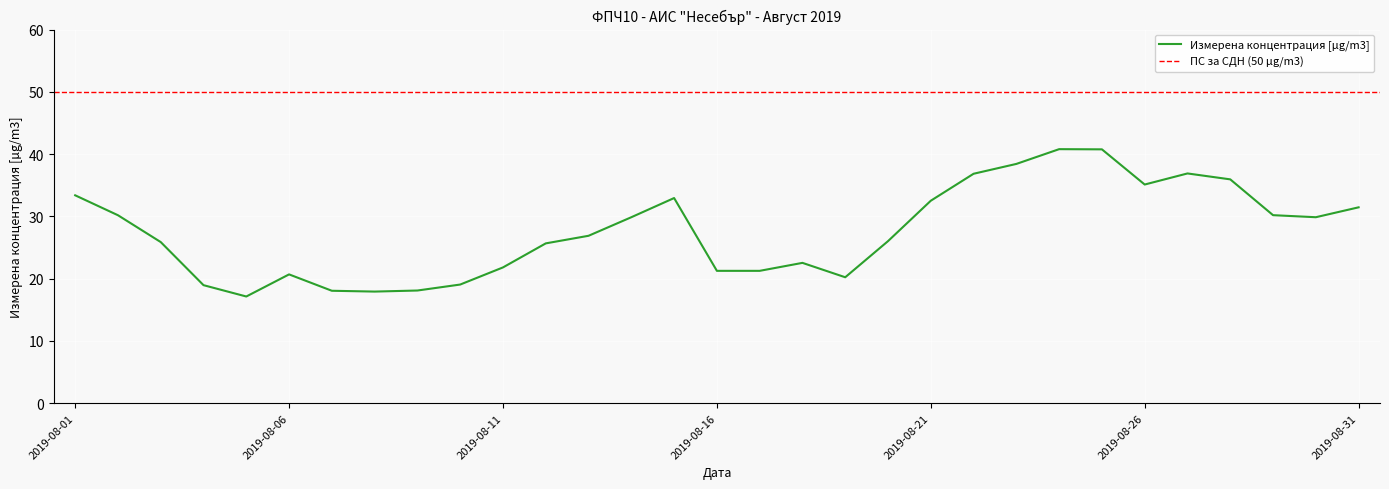

Which has a higher value, 2019-08-15 or 2019-08-25?

2019-08-25